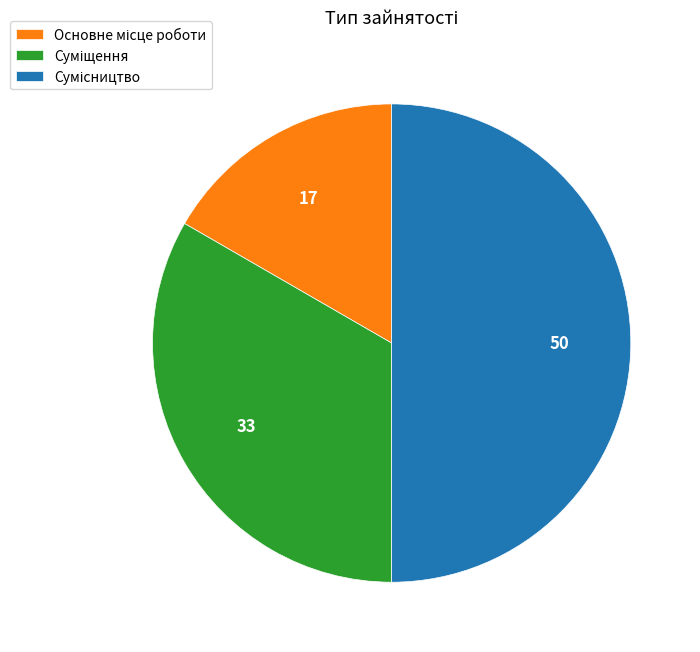

To the nearest percent, what is the combined percentage of Основне місце роботи and Сумісництво?

67%